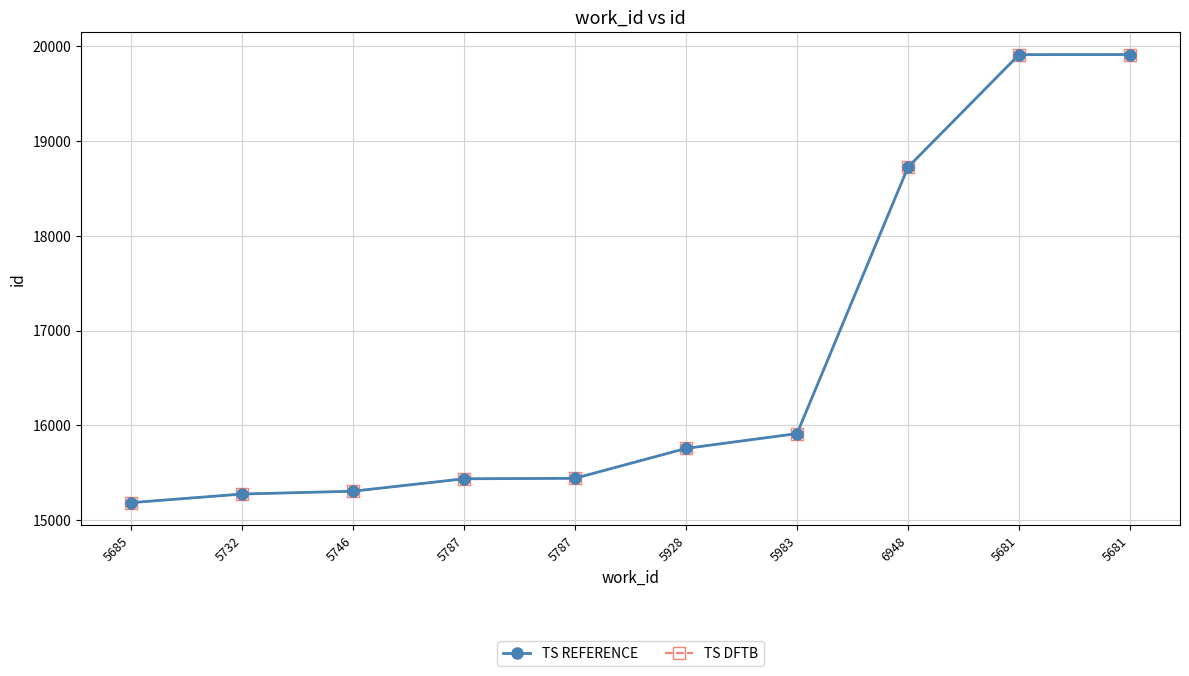

Rank the categories by TS REFERENCE value from lowest to highest.

5685, 5732, 5746, 5787, 5787, 5928, 5983, 6948, 5681, 5681